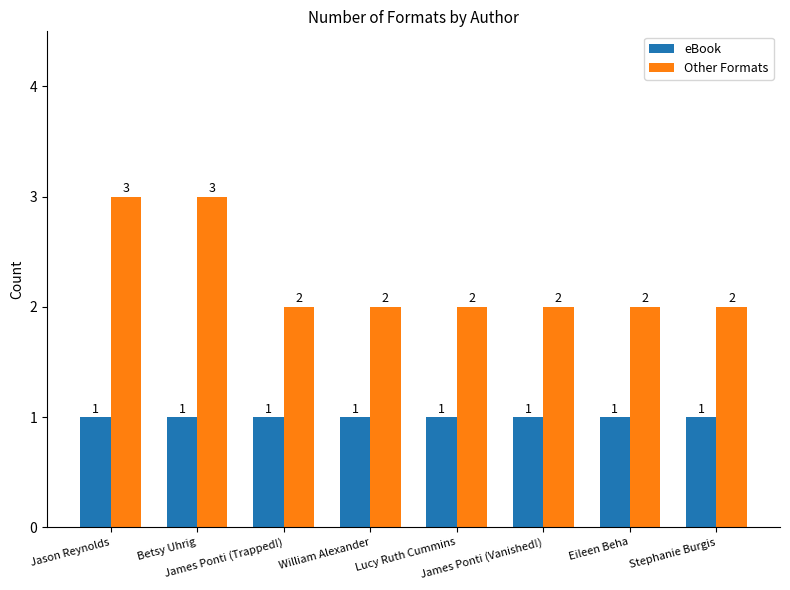

Does the chart contain stacked bars?

No